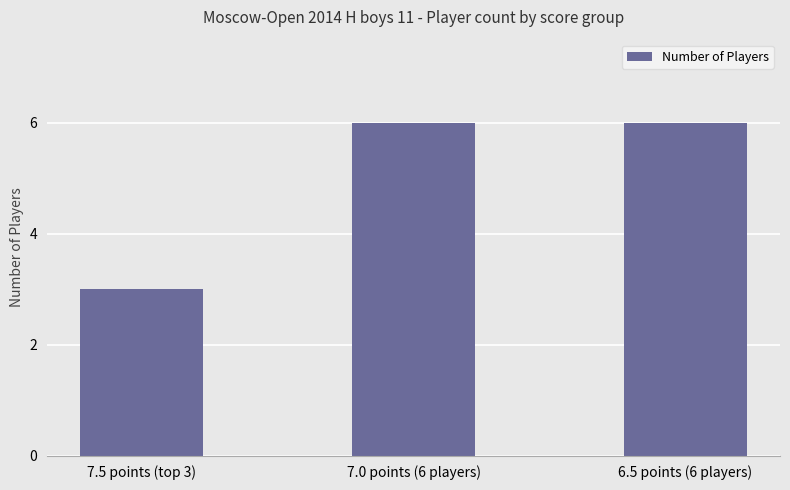

What is the average value?

5